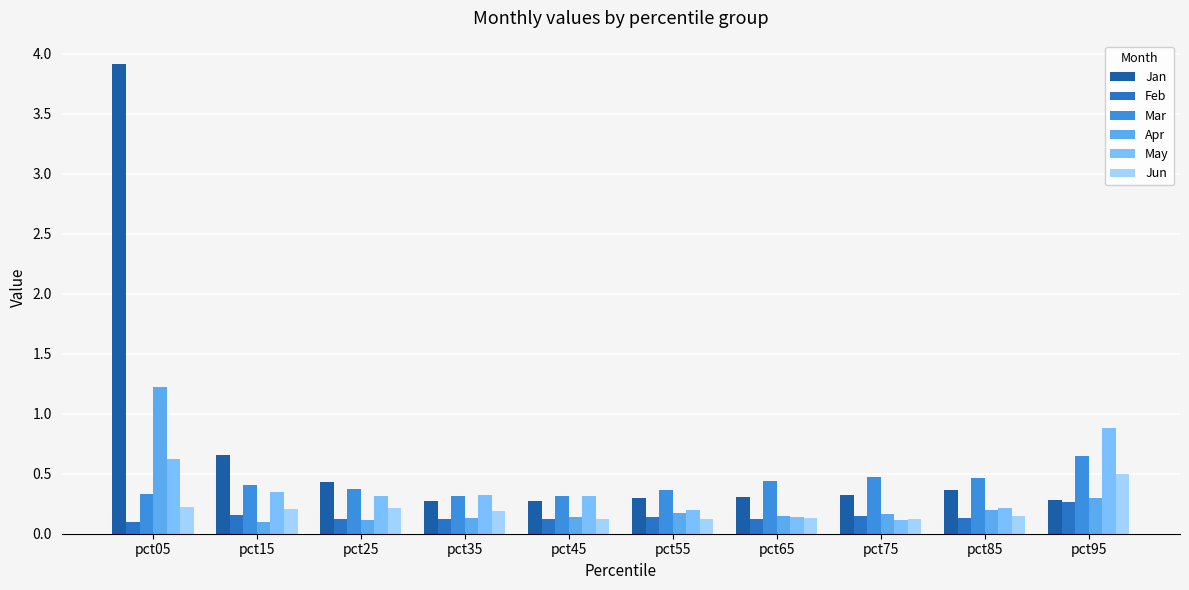

What is the maximum value for Apr?

1.2